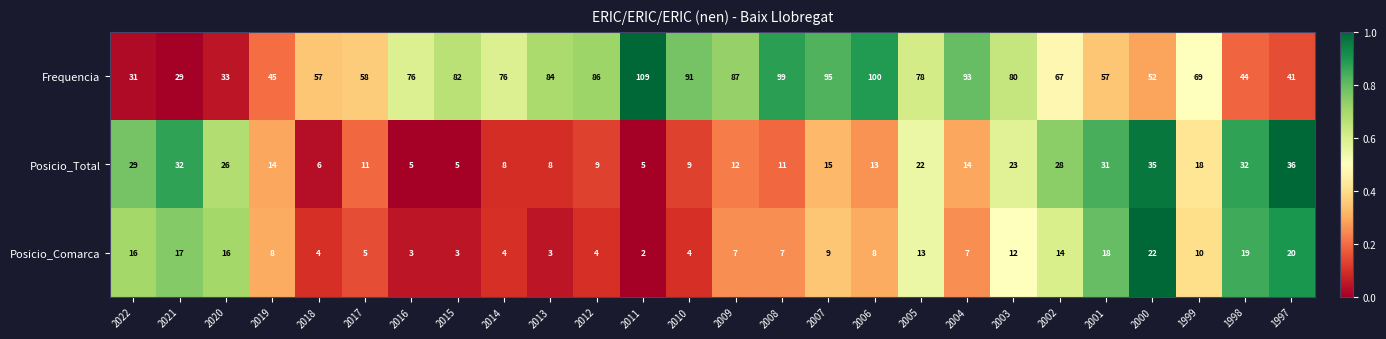

What is the difference between the maximum and minimum values in the Posicio_Total series?

31